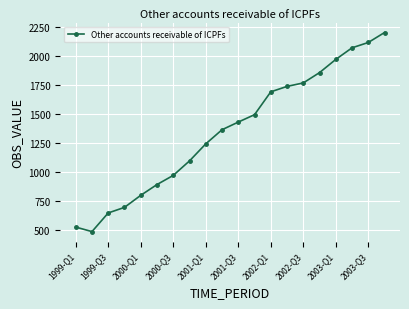

What is the maximum value shown in the chart?

2200